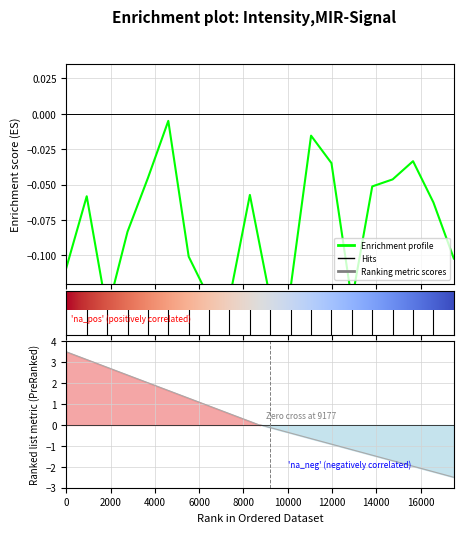

What is the label of the 17th point from the right?

6000